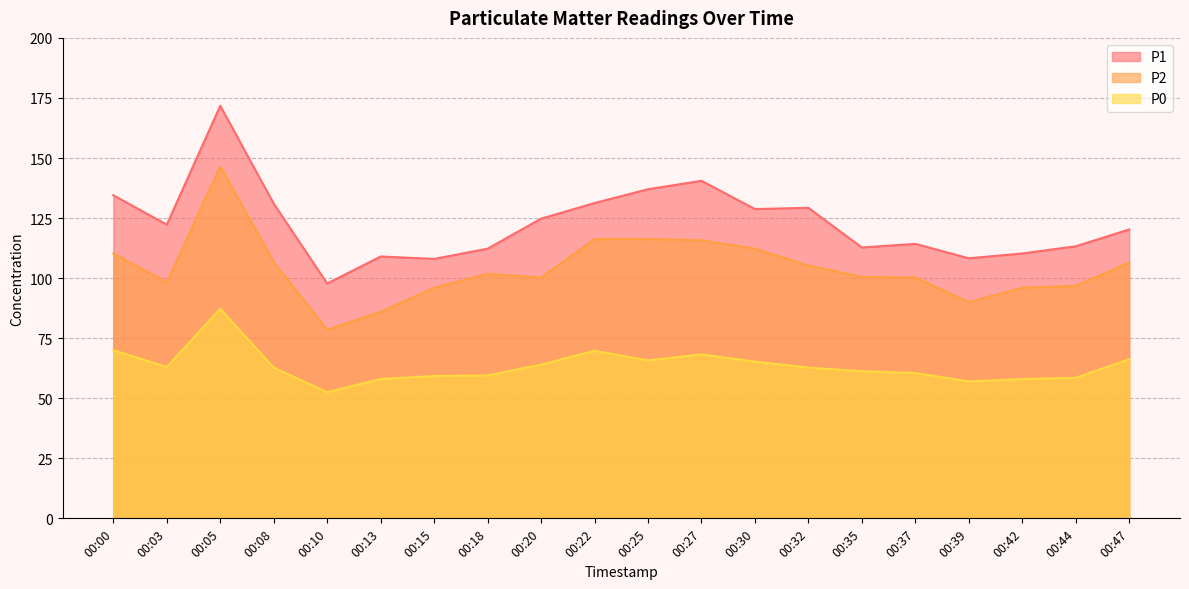

At which label does P2 reach its minimum?

00:10